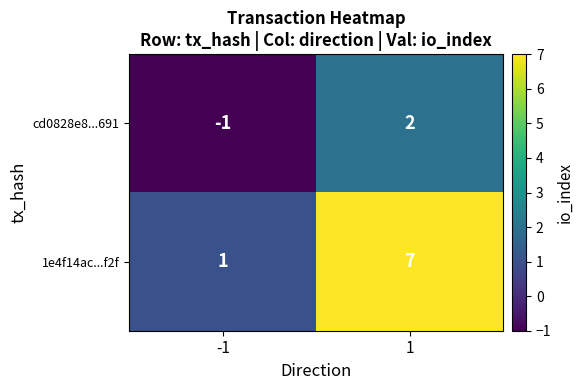

What is the difference between the highest and lowest values at 1?

5